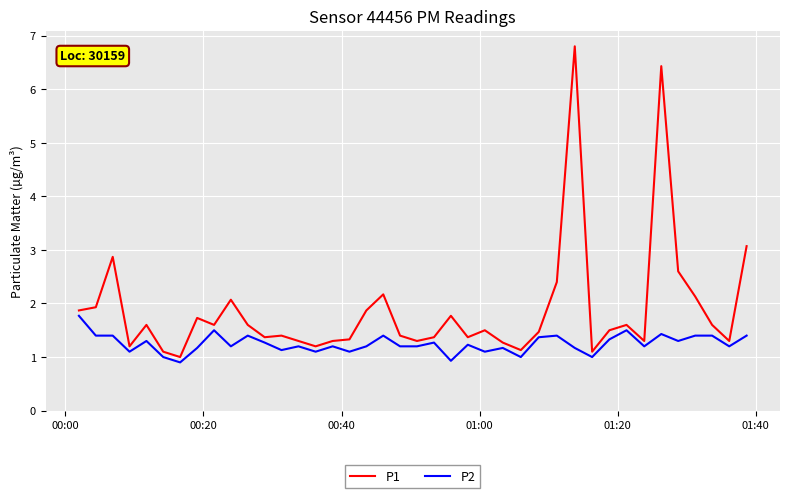

Reading left to right, extract all data points from this chart.

P1: 1.9	1.9	2.9	1.2	1.6	1.1	1.0	1.7	1.6	2.1	1.6	1.4	1.4	1.3	1.2	1.3	1.3	1.9	2.2	1.4	1.3	1.4	1.8	1.4	1.5	1.3	1.1	1.5	2.4	6.8	1.1	1.5	1.6	1.3	6.4	2.6	2.1	1.6	1.3	3.1
P2: 1.8	1.4	1.4	1.1	1.3	1.0	0.9	1.2	1.5	1.2	1.4	1.3	1.1	1.2	1.1	1.2	1.1	1.2	1.4	1.2	1.2	1.3	0.9	1.2	1.1	1.2	1.0	1.4	1.4	1.2	1.0	1.3	1.5	1.2	1.4	1.3	1.4	1.4	1.2	1.4